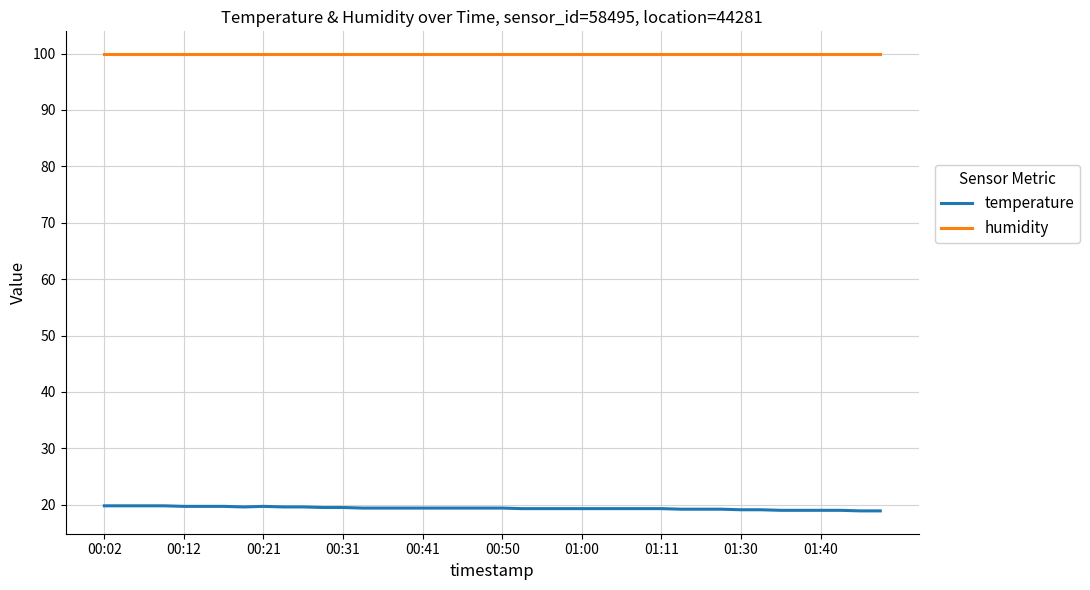

Rank the series by their maximum value, from lowest to highest.

temperature, humidity